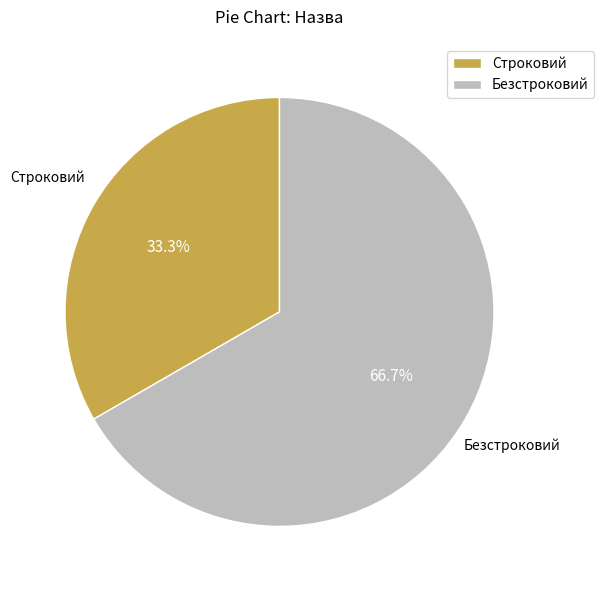

To the nearest percent, what percentage of the pie is Строковий?

33%